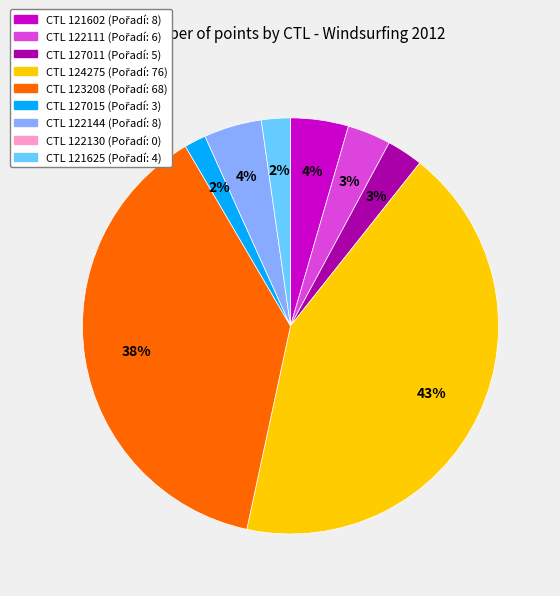

To the nearest percent, what is the average slice percentage?

12%